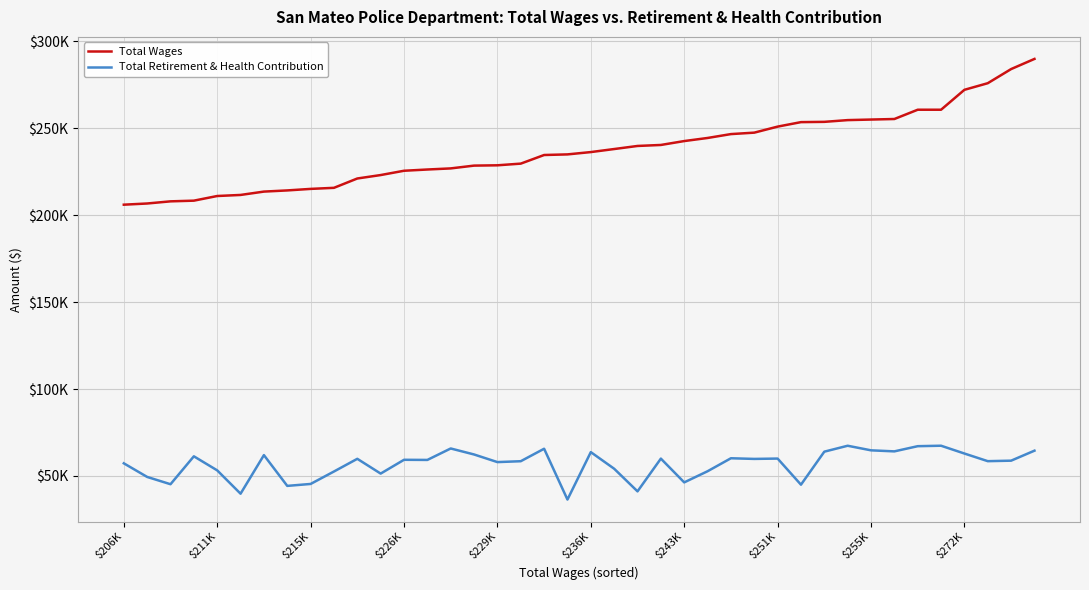

True or false: Total Retirement & Health Contribution and Total Wages intersect in this chart.

False